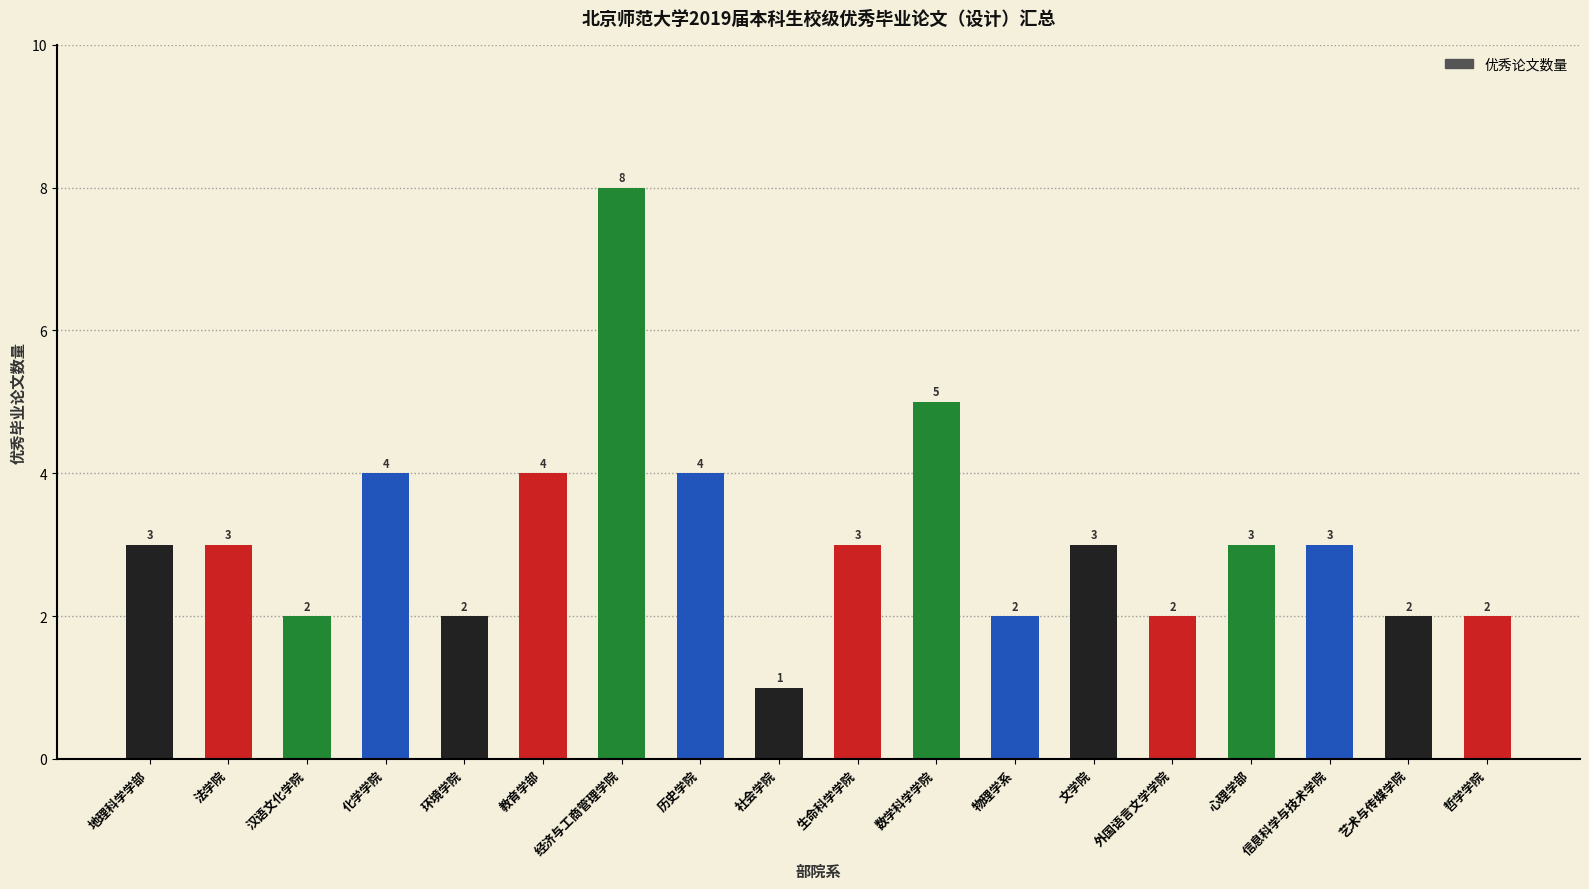

The value at 法学院 is 5. True or false?

False